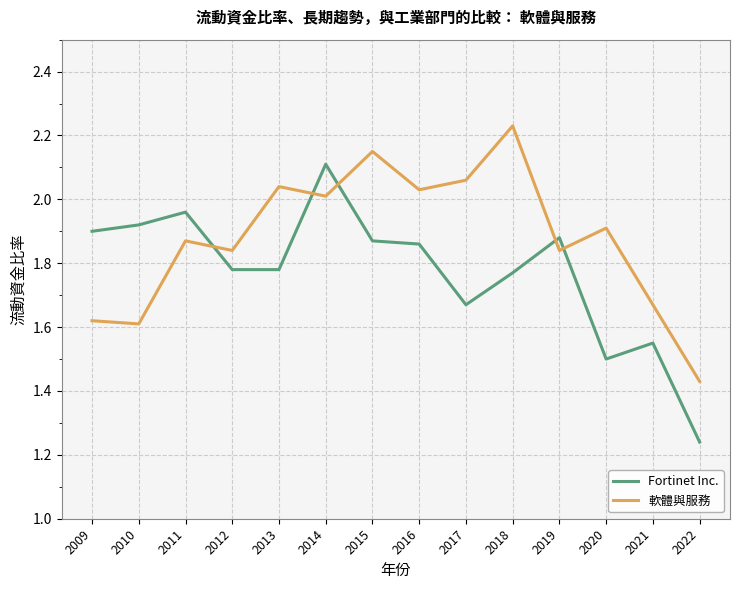

Which series changed the most between 2010 and 2012?

軟體與服務